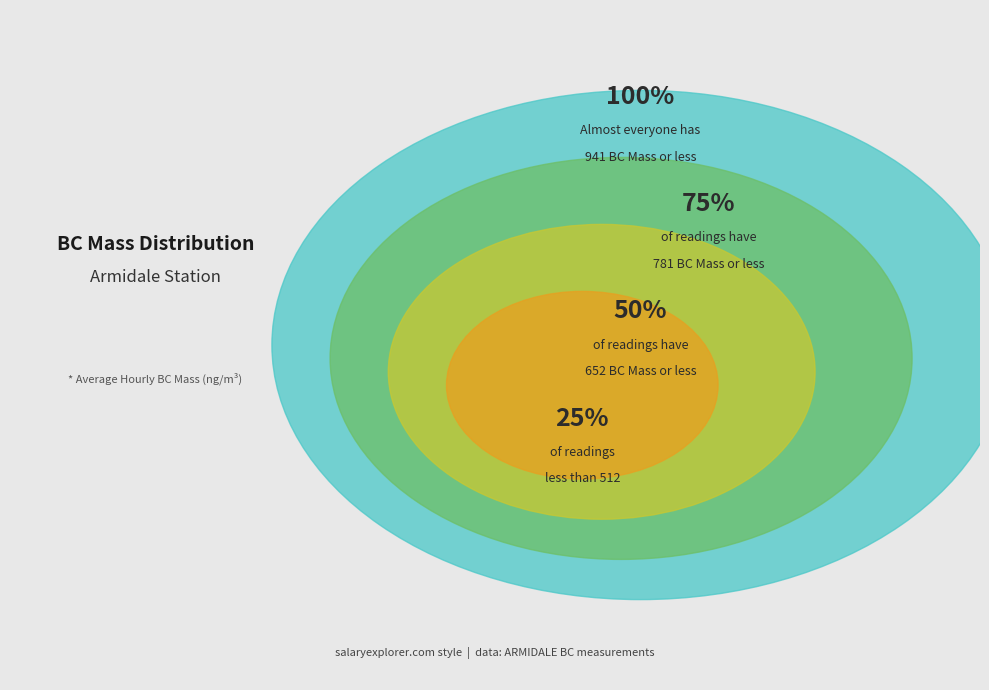

Is it true that 2019-12-01 is 19% of the pie?

False